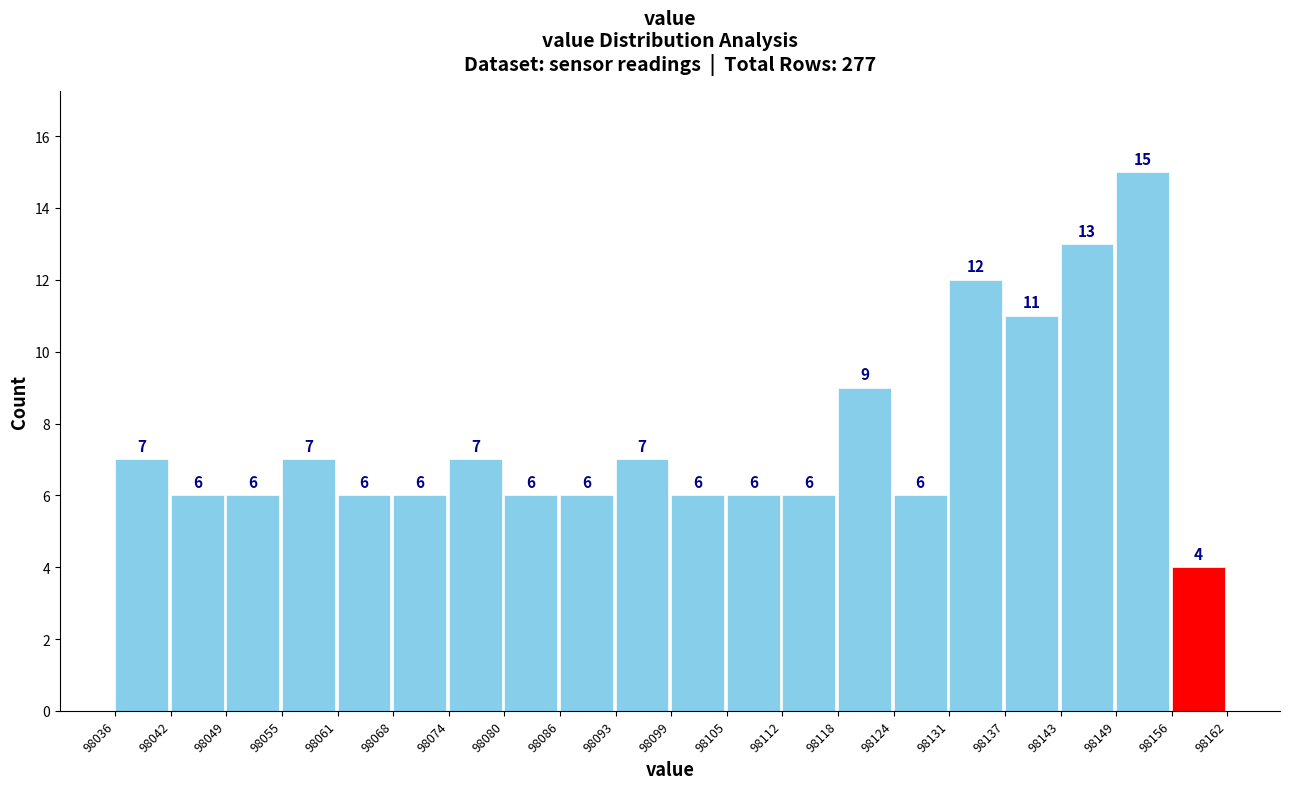

Reading left to right, transcribe this chart: for each bar, give the range it covers on the x-axis and its height.

98036 to 98042: 7
98042 to 98049: 6
98049 to 98055: 6
98055 to 98061: 7
98061 to 98068: 6
98068 to 98074: 6
98074 to 98080: 7
98080 to 98086: 6
98086 to 98093: 6
98093 to 98099: 7
98099 to 98105: 6
98105 to 98112: 6
98112 to 98118: 6
98118 to 98124: 9
98124 to 98131: 6
98131 to 98137: 12
98137 to 98143: 11
98143 to 98149: 13
98149 to 98156: 15
98156 to 98162: 4